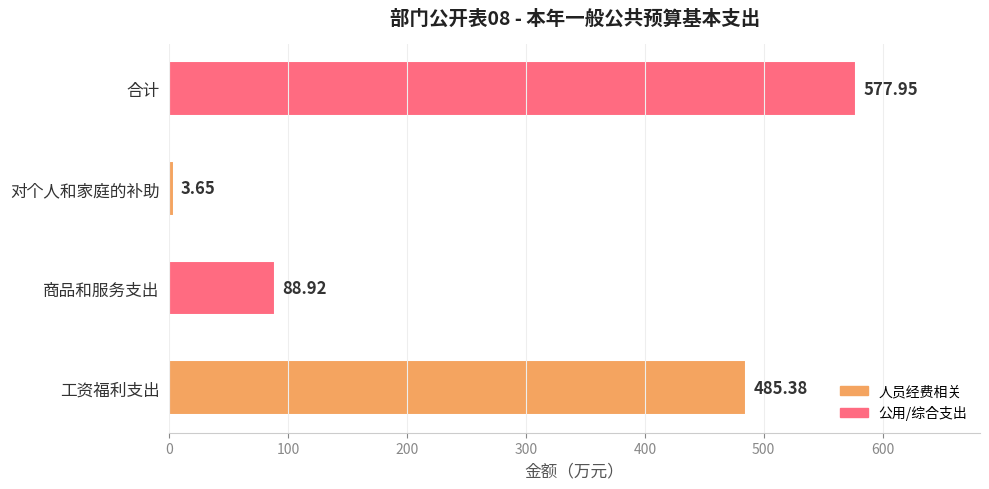

List the labels in order of value, smallest first.

对个人和家庭的补助, 商品和服务支出, 工资福利支出, 合计